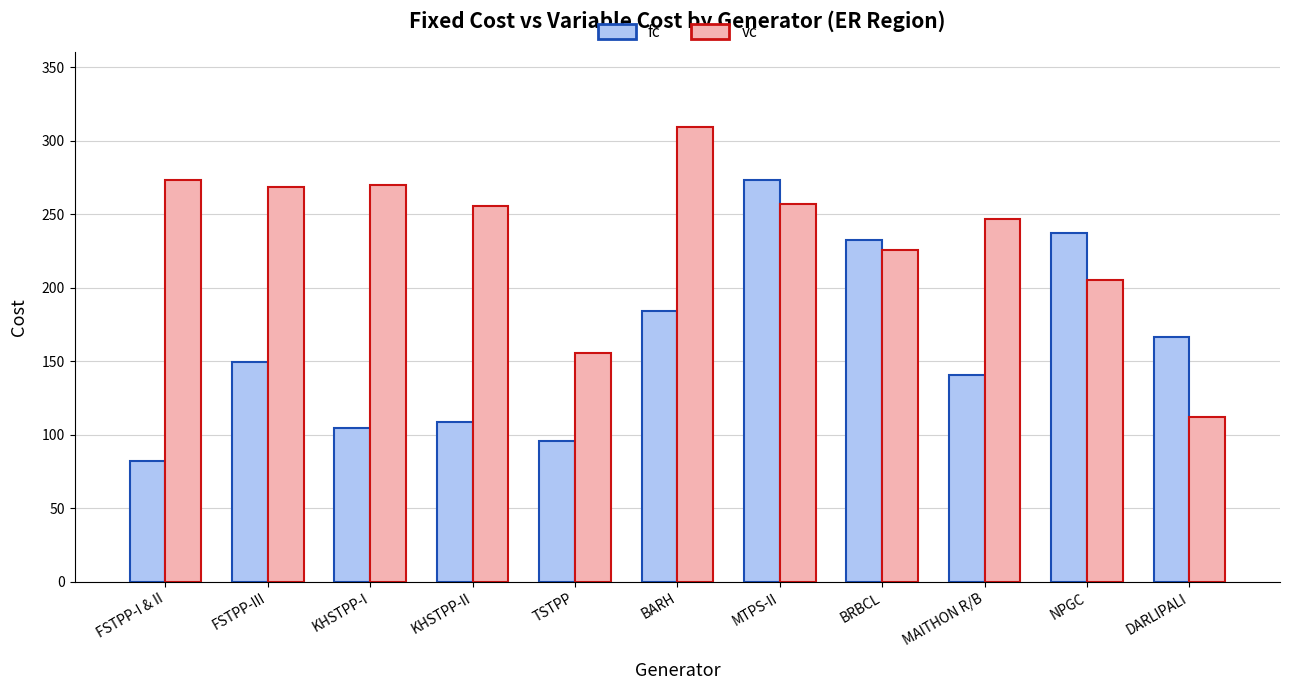

What is the spread (max minus min) of values at FSTPP-III?

119.3